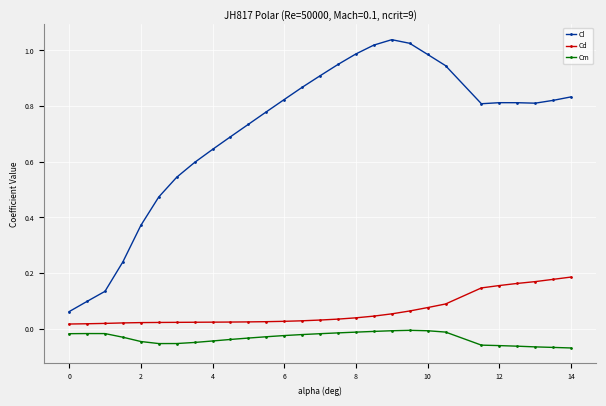

List the series in order of their peak value, lowest first.

Cm, Cd, Cl